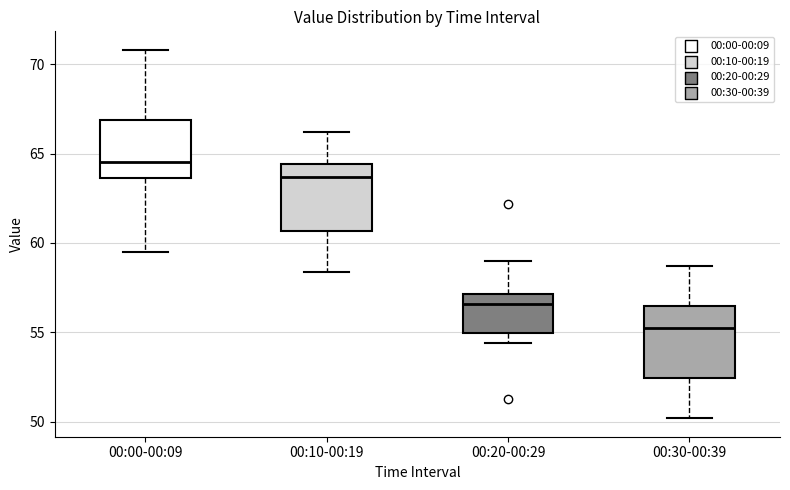

Reading left to right, transcribe this box plot: for each box, give where its median line is, the range the box spans, and where its two whiskers end, as read against the y-axis. The values are not printed on the chart, so give them approximately, as read against the axis.

00:00-00:09: median 64.5, box 63.5 to 67.0, whiskers 59.5 to 71.0
00:10-00:19: median 63.5, box 60.5 to 64.5, whiskers 58.5 to 66.0
00:20-00:29: median 56.5, box 55.0 to 57.0, whiskers 54.5 to 59.0
00:30-00:39: median 55.5, box 52.5 to 56.5, whiskers 50.0 to 58.5